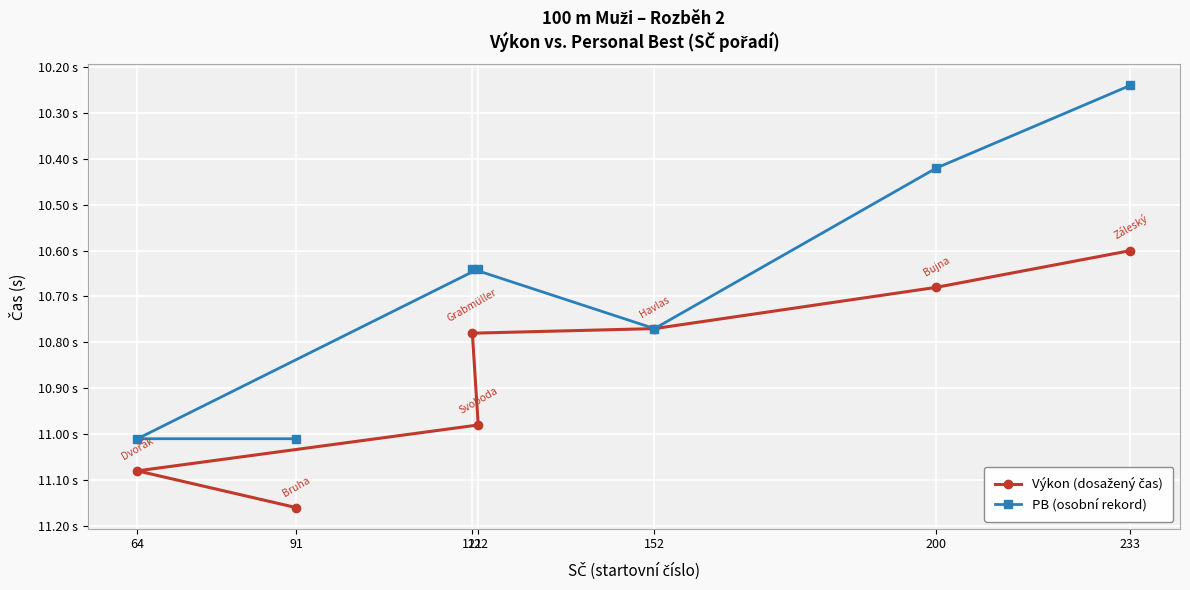

Which series changed the most between 121 and 122?

Výkon (dosažený čas)